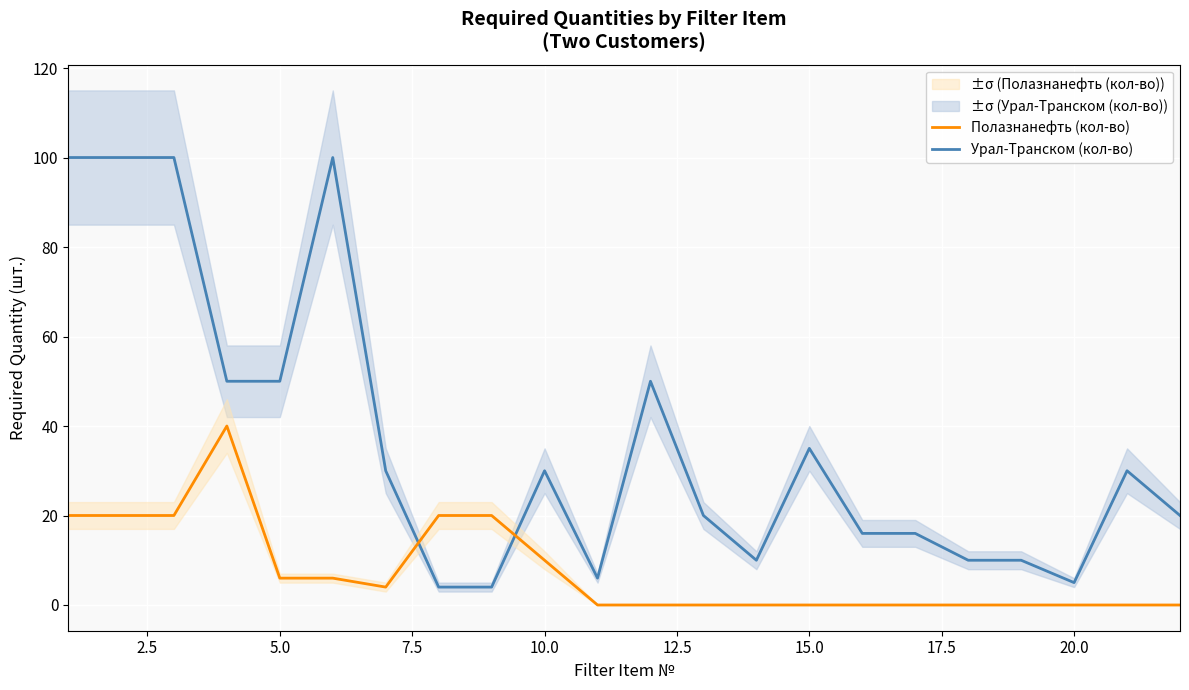

What is the difference between the maximum and second lowest values in the Урал-Транском (кол-во) series?

96